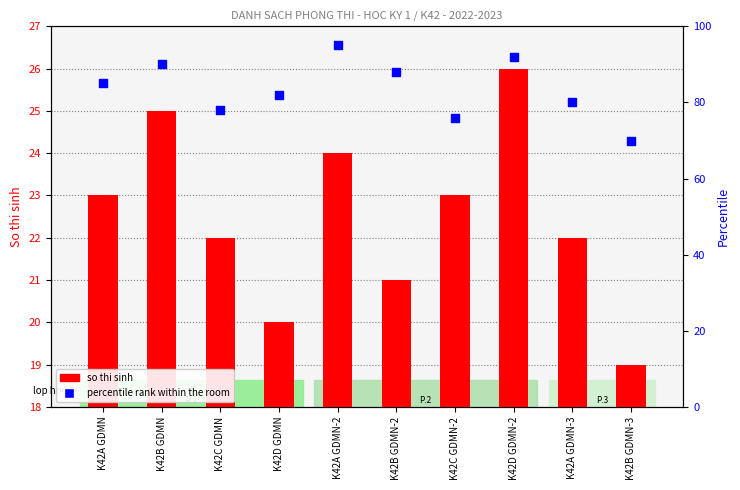

What is the total value across all series at K42A GDMN?

108